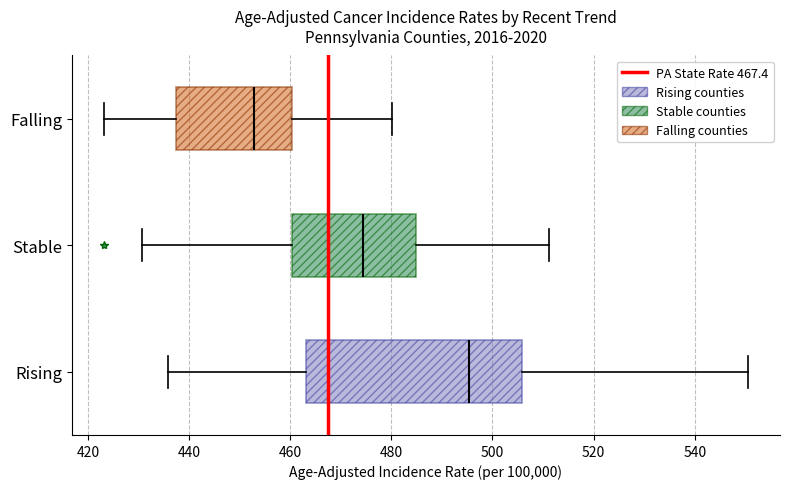

Where does the right whisker of the box for Falling end on the x-axis? The values are not printed on the chart, so give them approximately, as read against the axis.

480